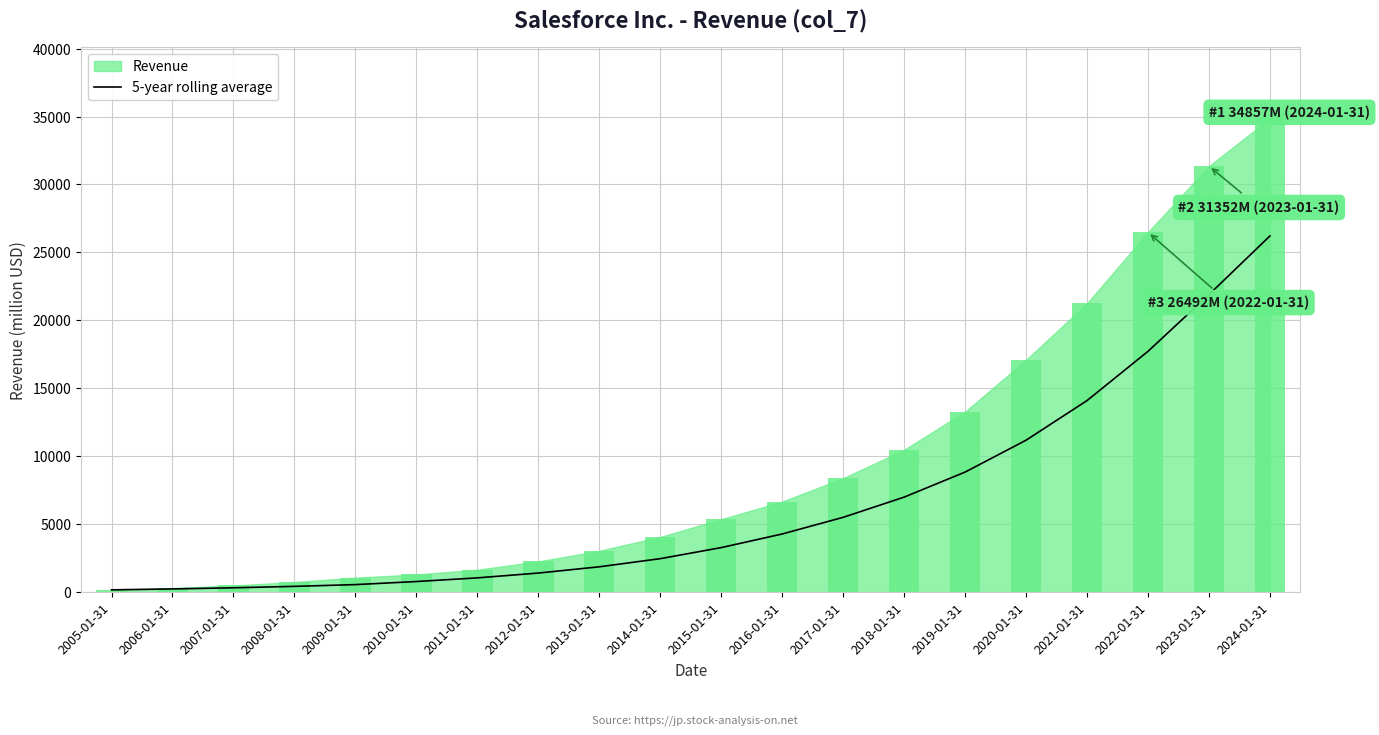

Where is the data nearest to the value 13193?

2021-01-31